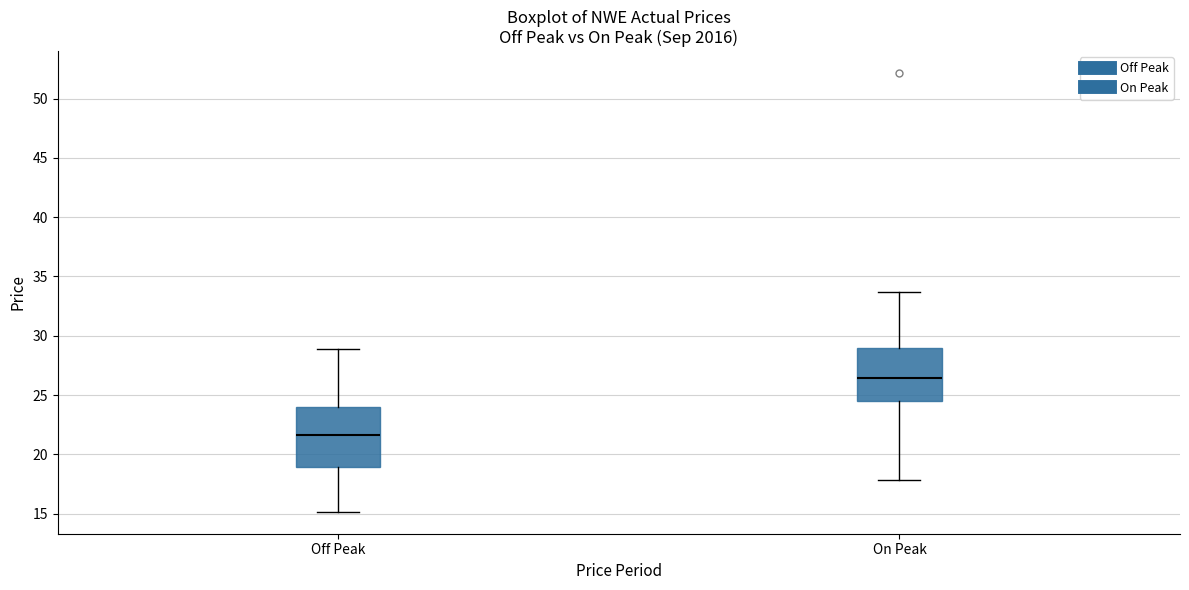

Where is the lower edge of the box for On Peak on the y-axis? The values are not printed on the chart, so give them approximately, as read against the axis.

24.5